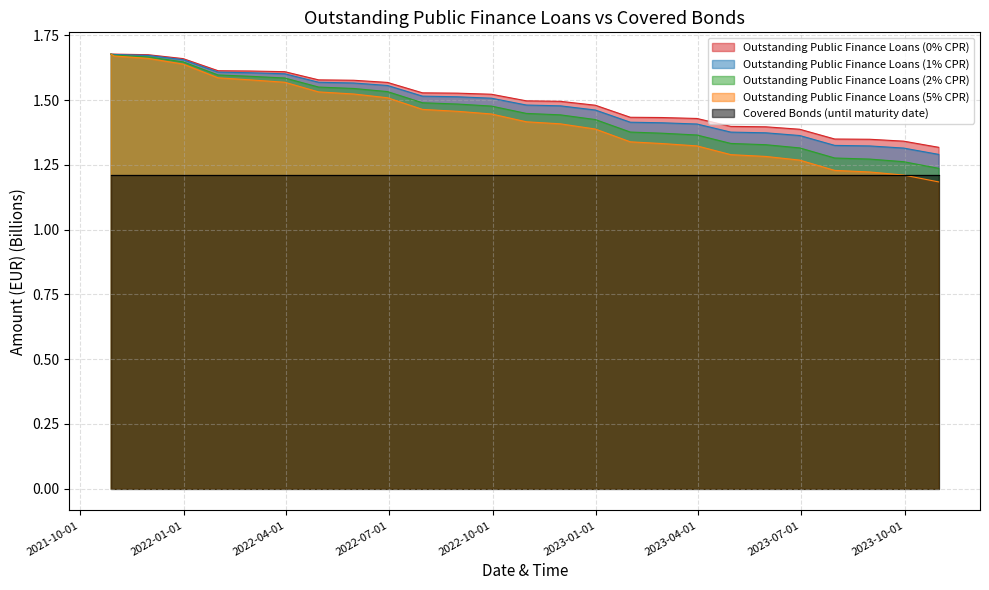

True or false: Covered Bonds (until maturity date) and Outstanding Public Finance Loans (0% CPR) cross at least once.

False